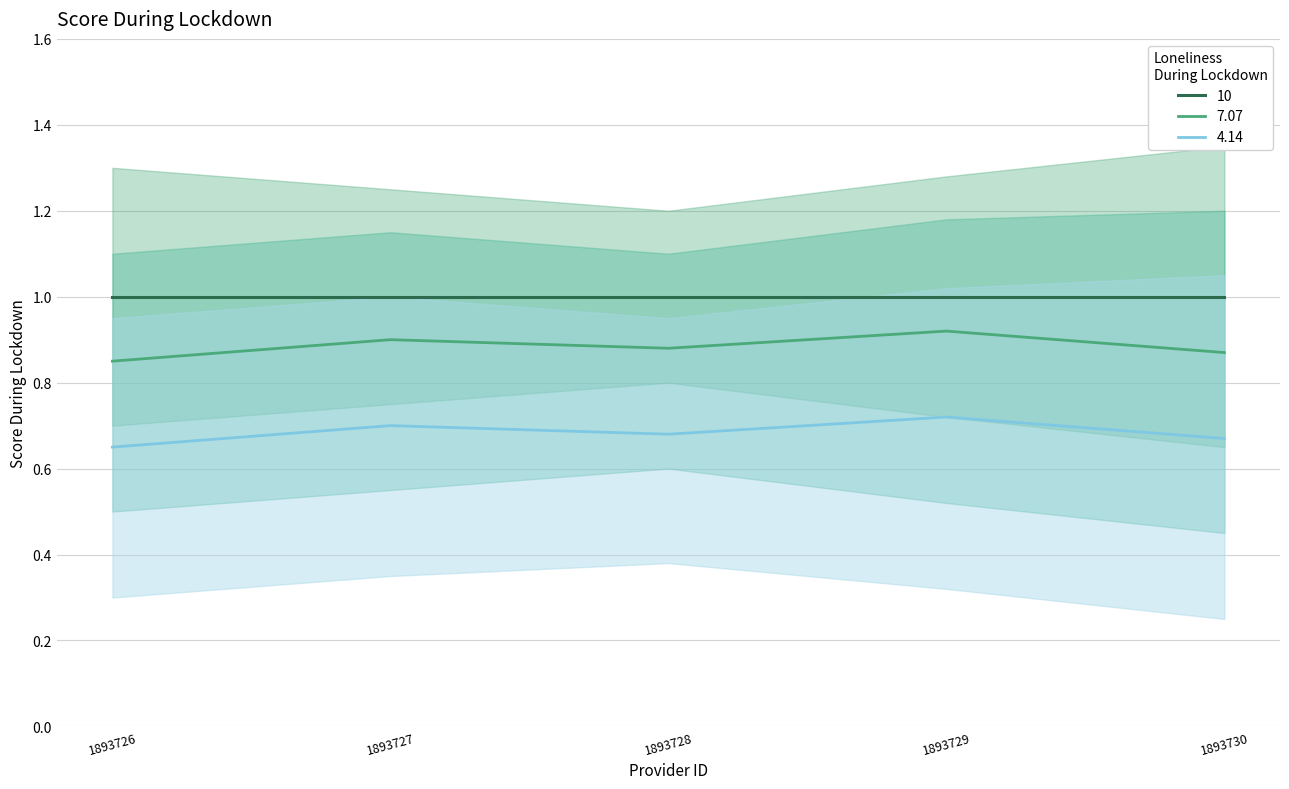

True or false: _sipe_7.07 and _sipe_4.14 intersect in this chart.

False